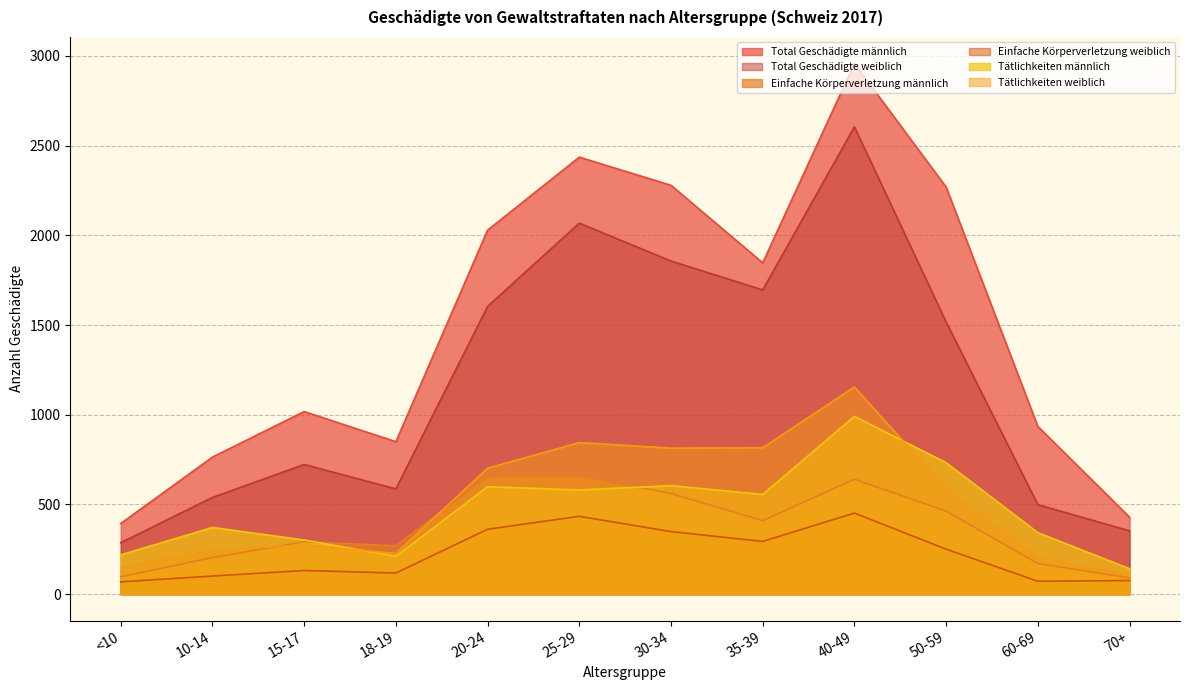

What are all the series names shown in the legend?

Total Geschädigte männlich, Total Geschädigte weiblich, Einfache Körperverletzung männlich, Einfache Körperverletzung weiblich, Tätlichkeiten männlich, Tätlichkeiten weiblich